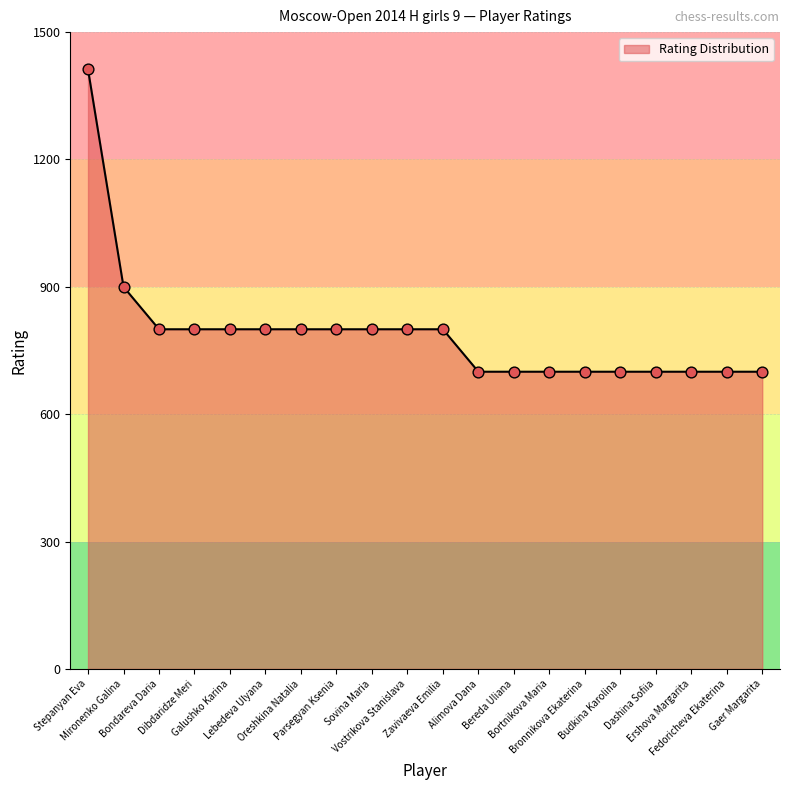

What is the ratio of the value at Budkina Karolina to the value at Dashina Sofiia?

1.0